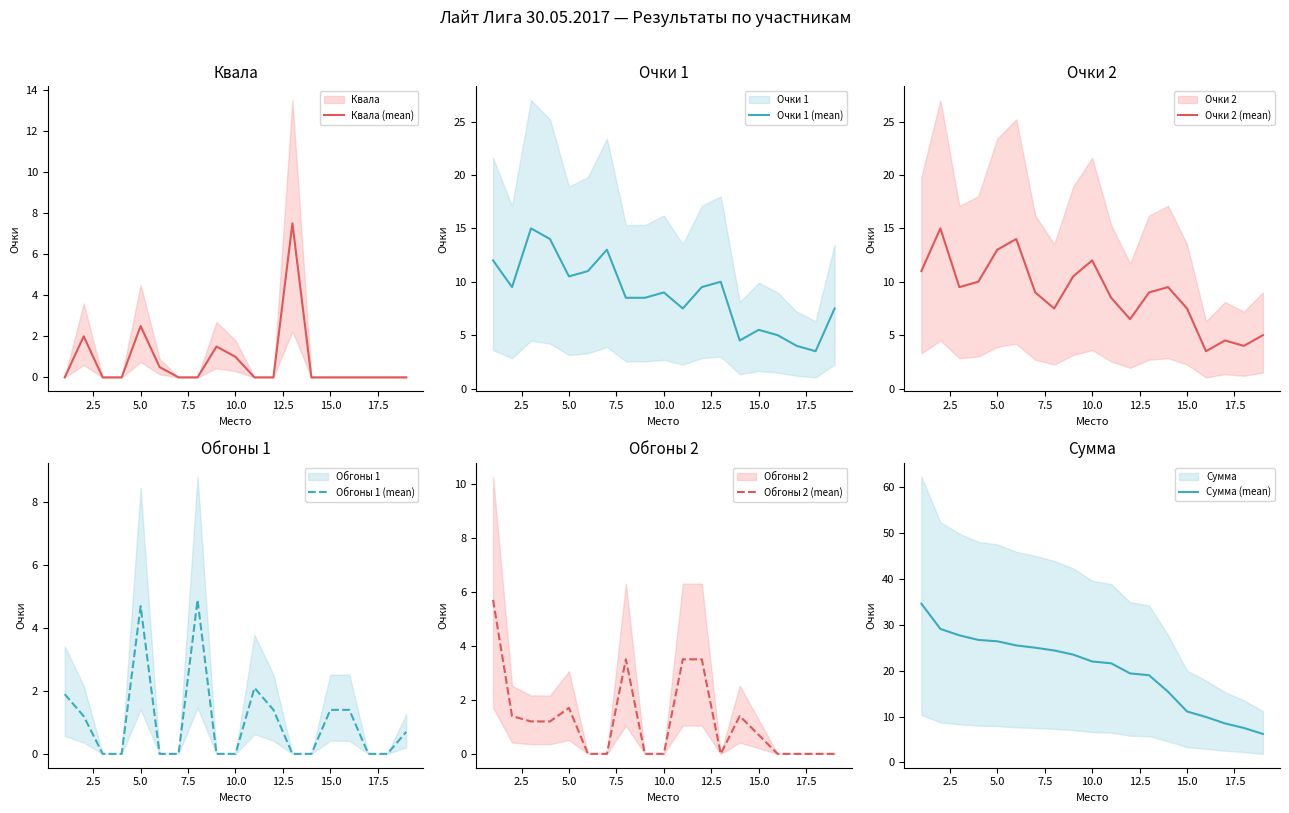

What is the sum of all Обгоны 2 (mean) values?

23.8